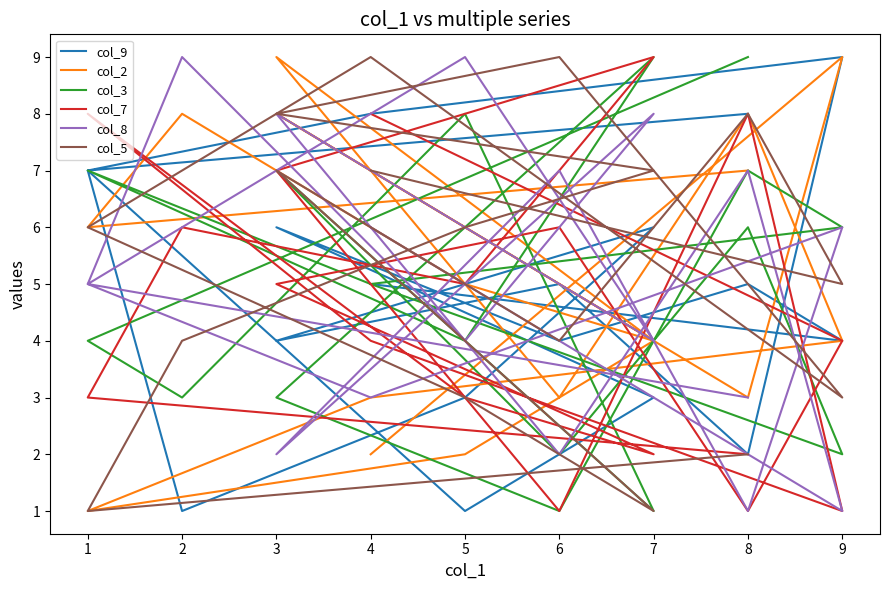

Read the col_9 value at 6.

4